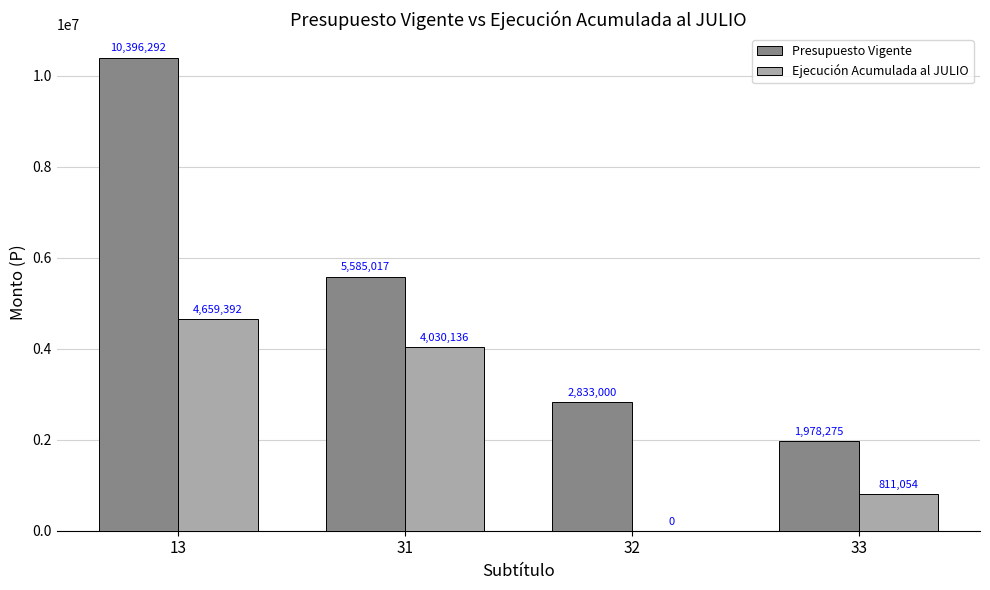

At which category is the sum across all series the highest?

13